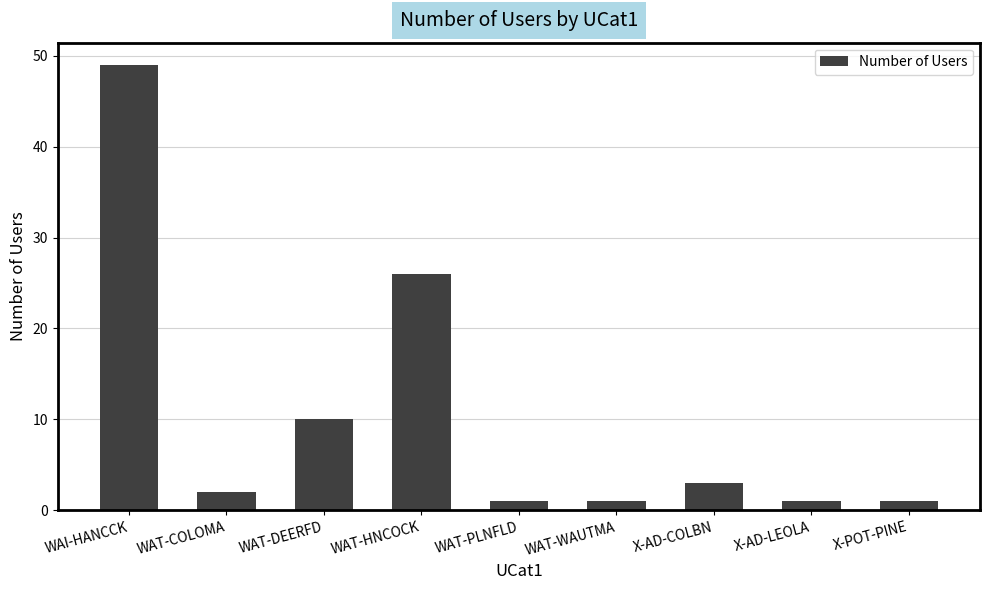

Reading right to left, extract all data points from this chart.

1	1	3	1	1	26	10	2	49